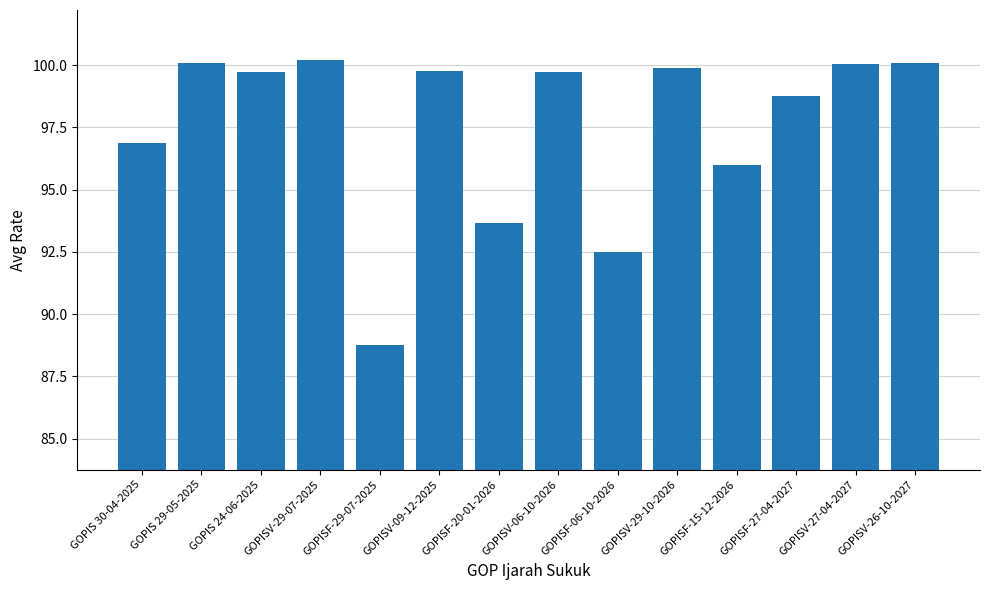

What is the greatest value displayed?

100.2